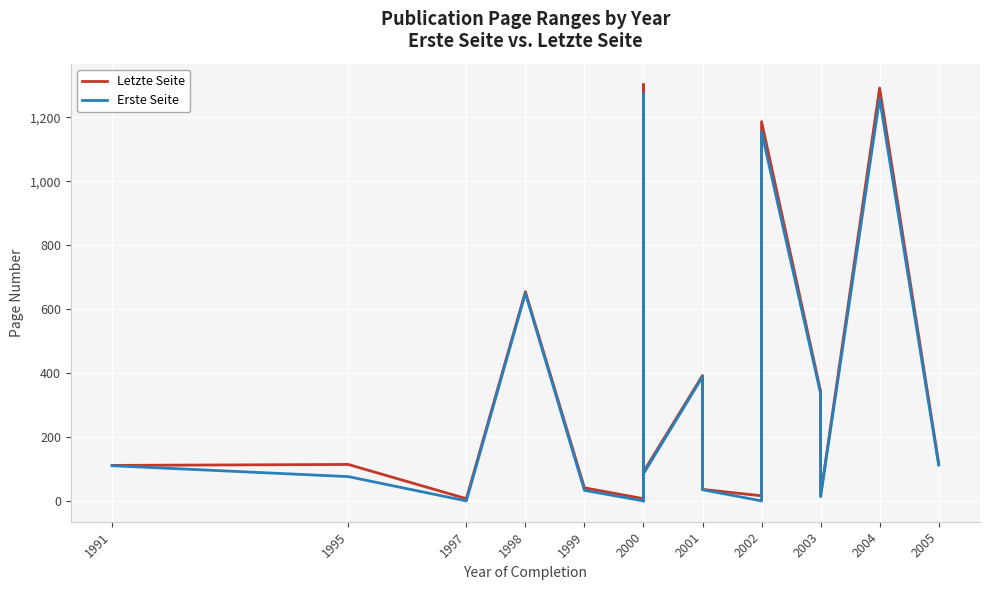

How many data points in Erste Seite are above 77?

9